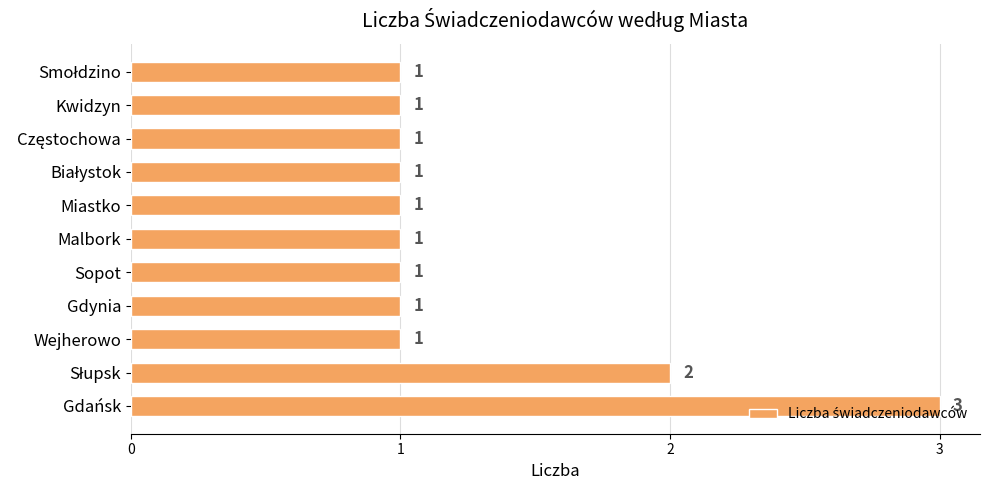

Count the values in the range 1 to 2.

10